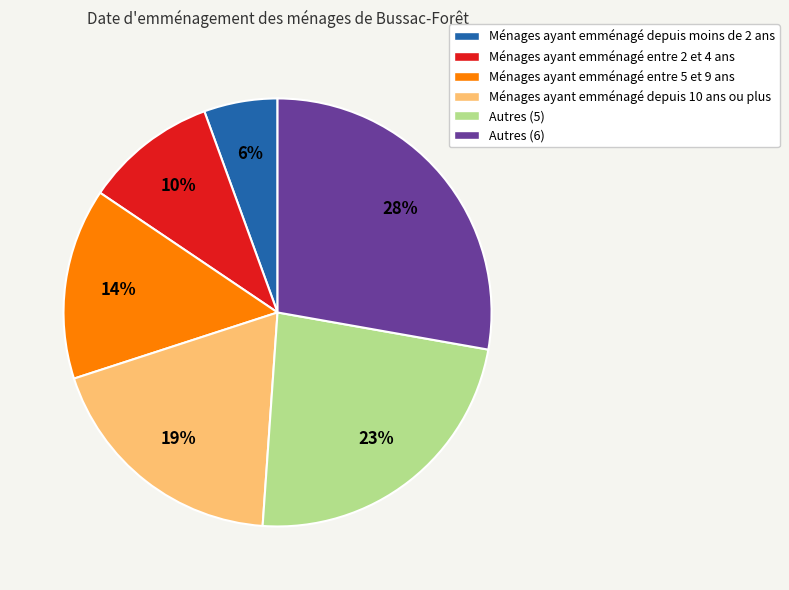

Is there any slice that represents more than half of the pie?

No